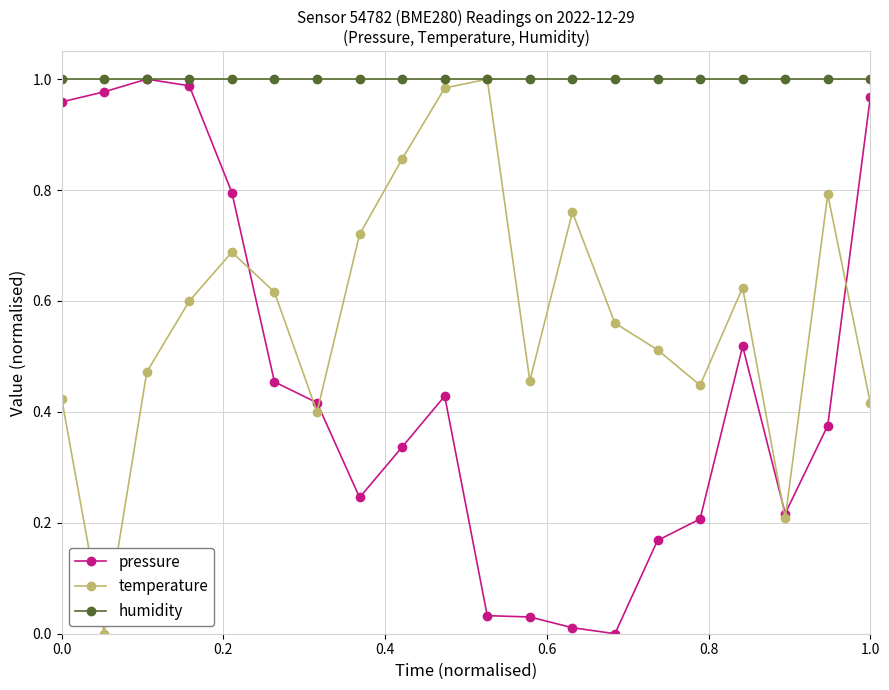

In temperature, how many points are higher than both neighbors (excluding endpoints)?

5